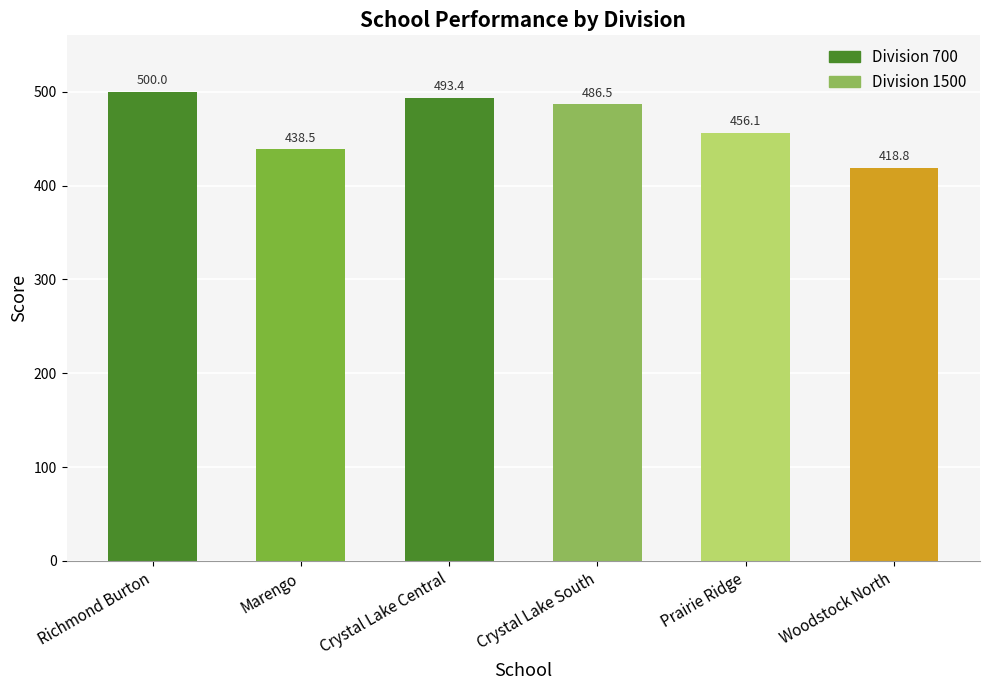

How many bars are there in total?

6